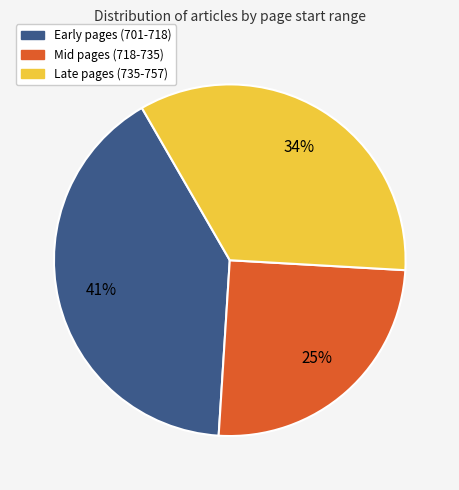

Is there any slice that represents more than half of the pie?

No